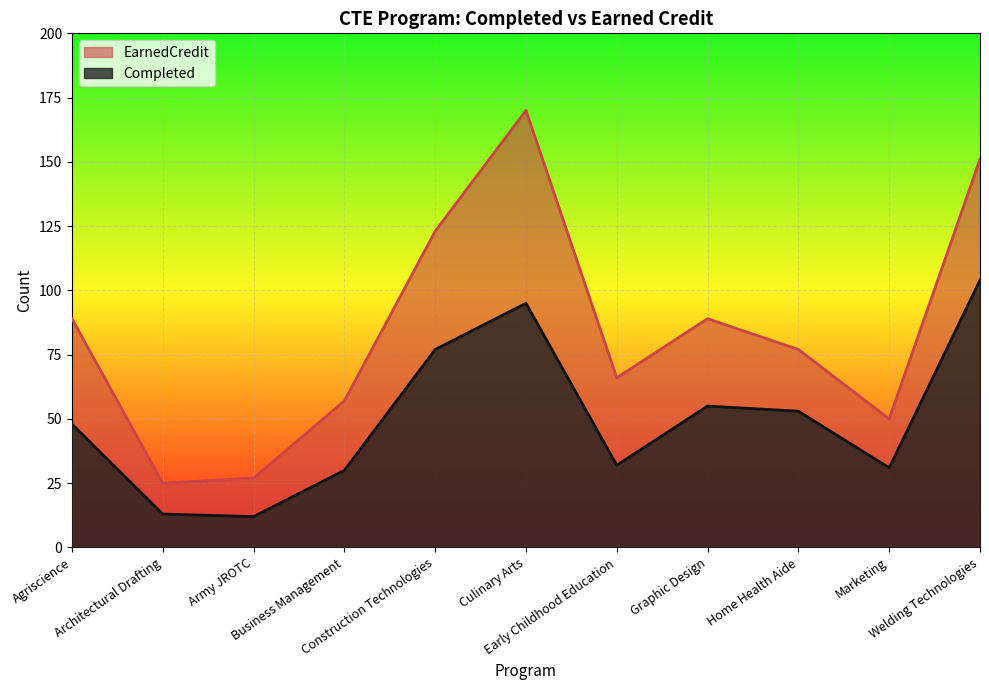

How many categories are shown in the chart?

11